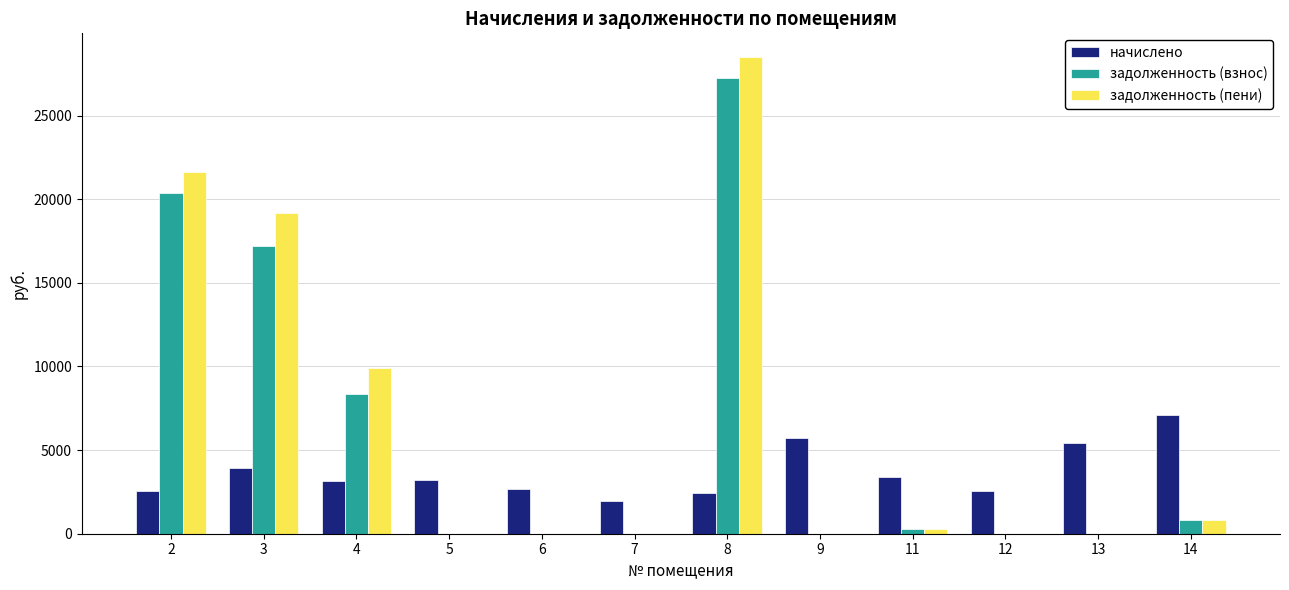

The value of начислено at 2 is 2575.2. True or false?

True